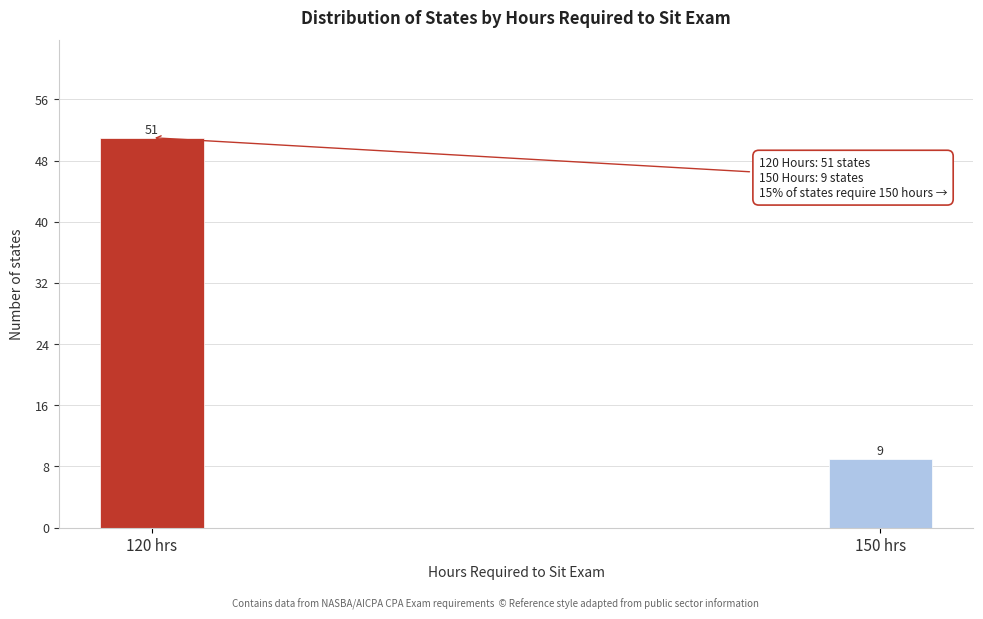

Reading left to right, list all the values displayed in this chart.

120 hrs=51	150 hrs=9